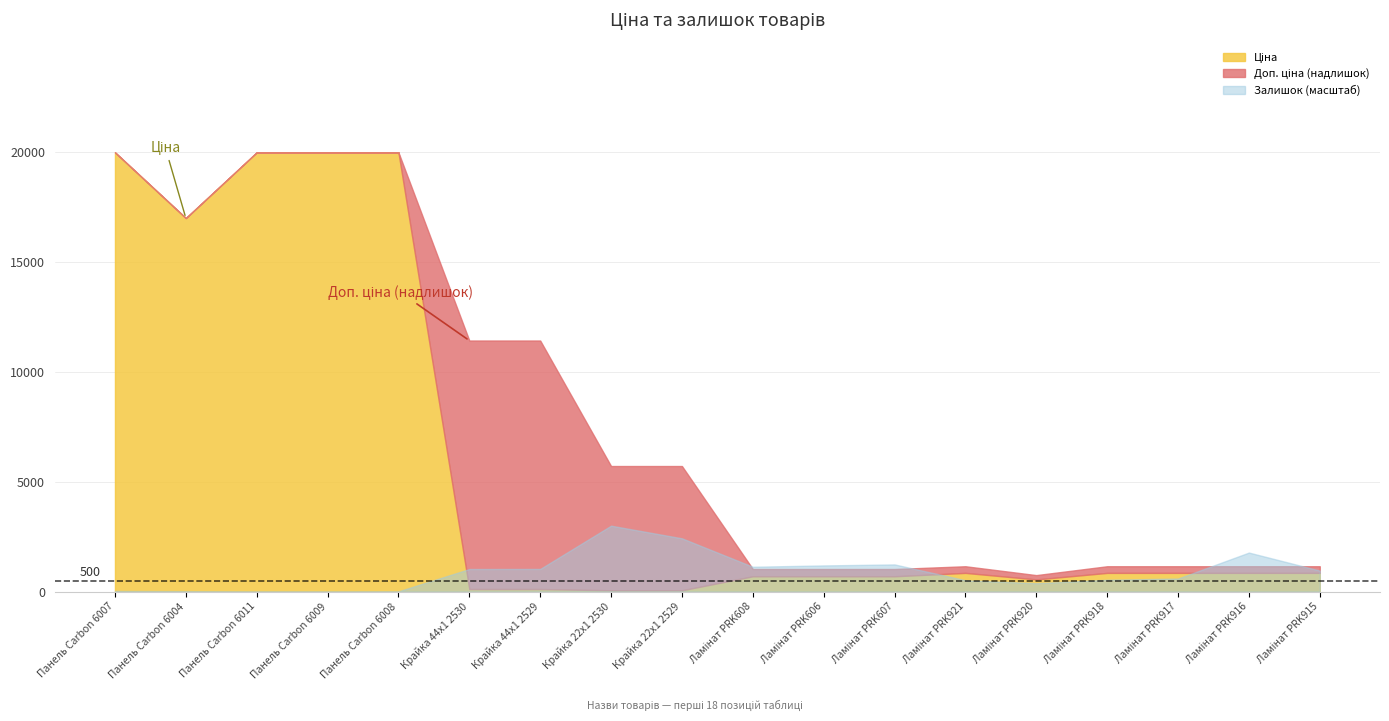

The Ціна series shows 114.1 at Крайка 44x1 2530. True or false?

True